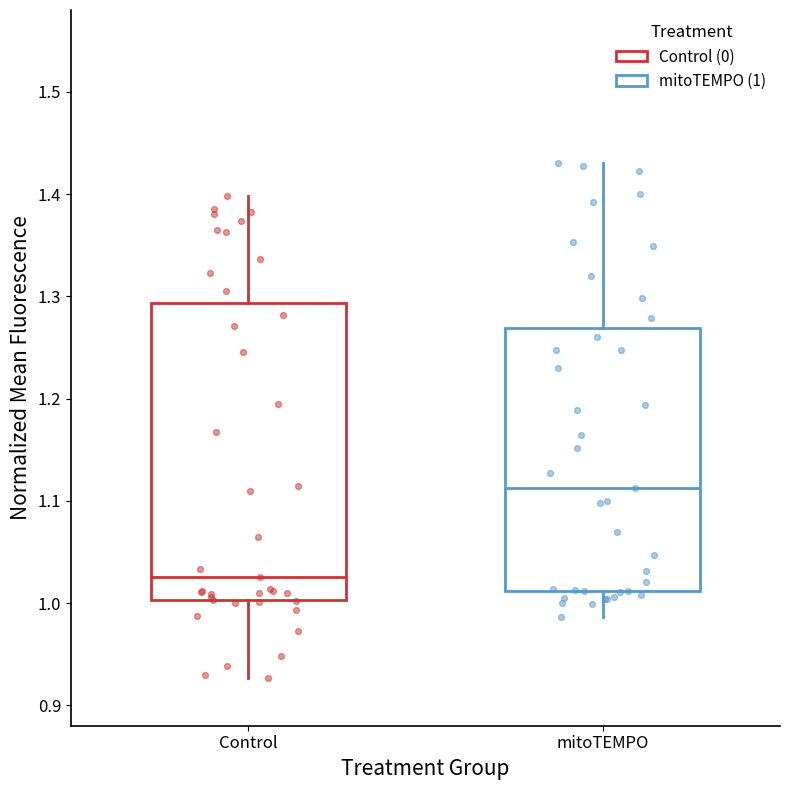

Which box's median line is the lowest?

Control